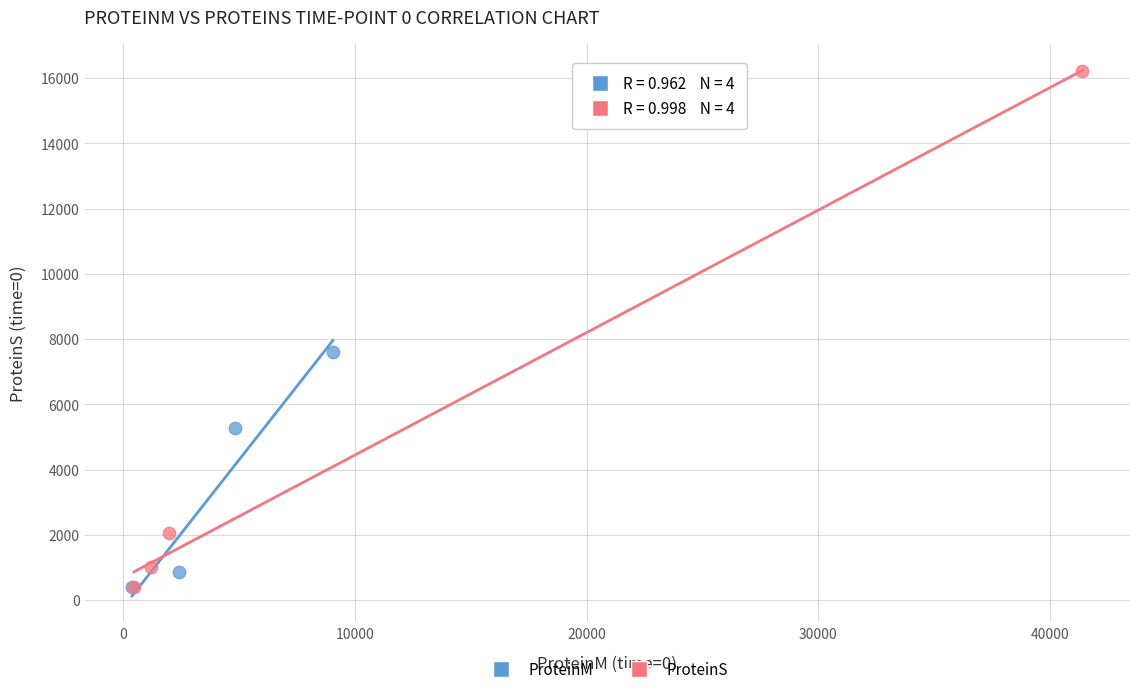

What are all the series names shown in the legend?

ProteinM, ProteinS